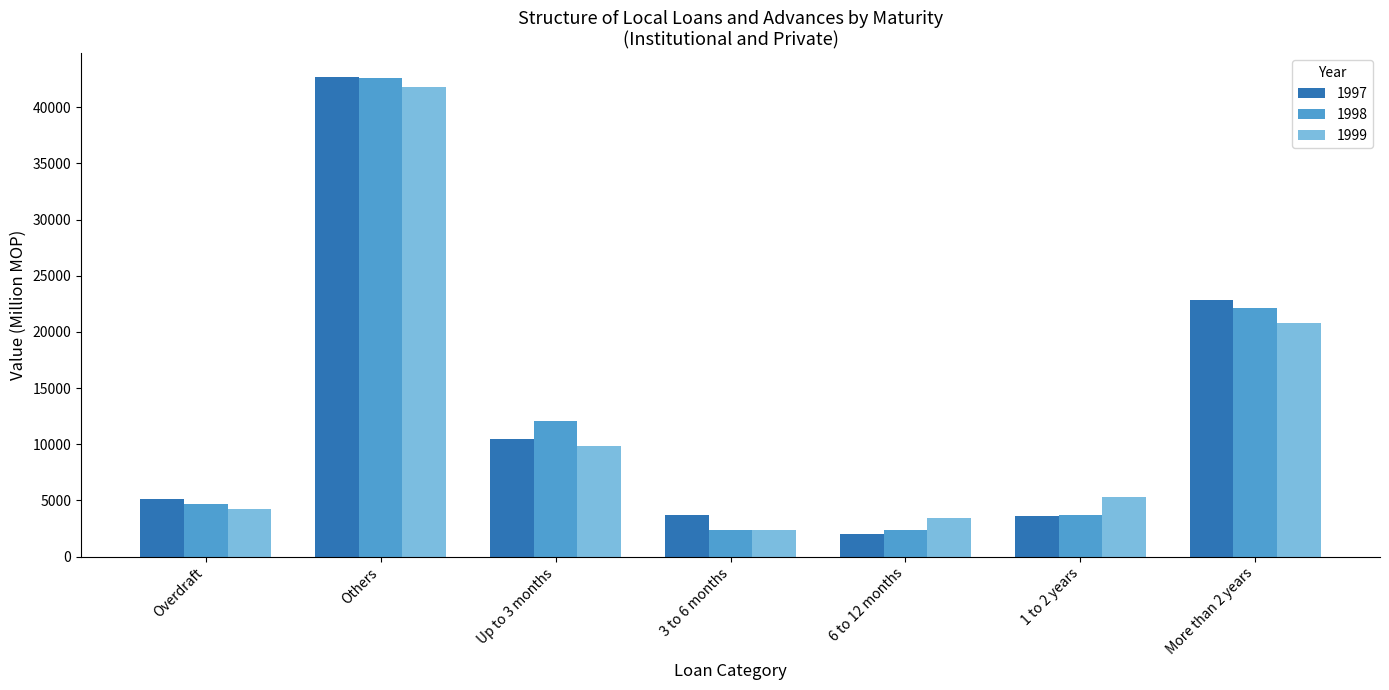

The value of 1998 at Up to 3 months is 7109.1. True or false?

False